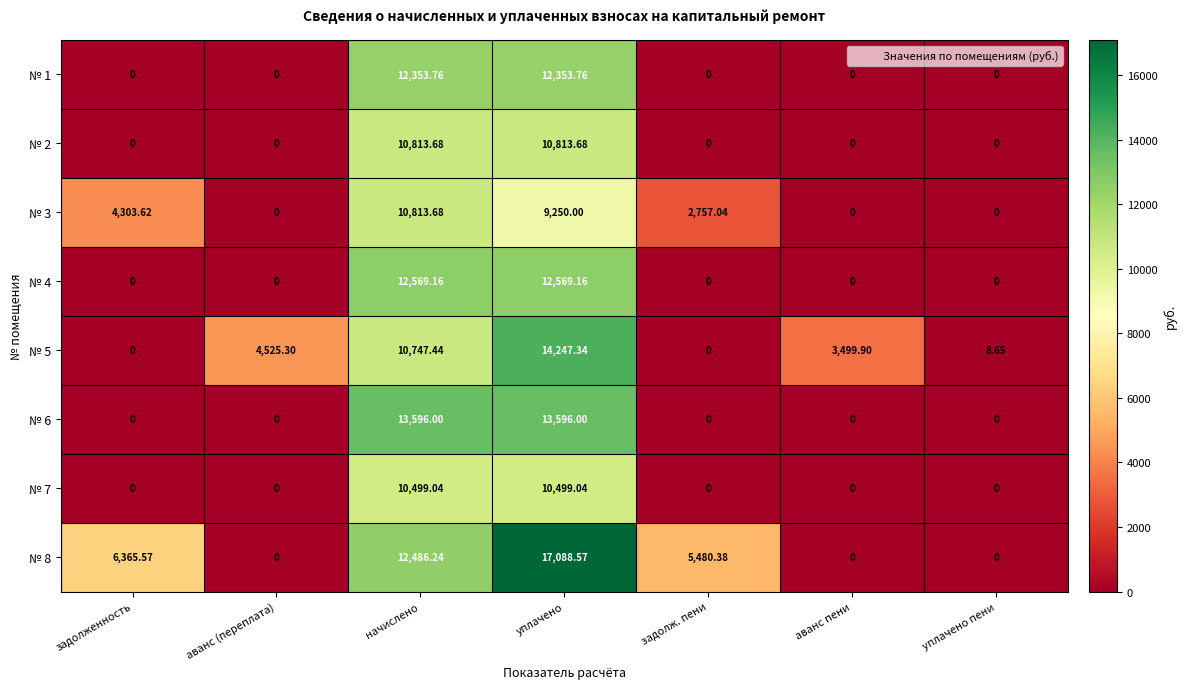

Which category has the highest value across all series?

уплачено